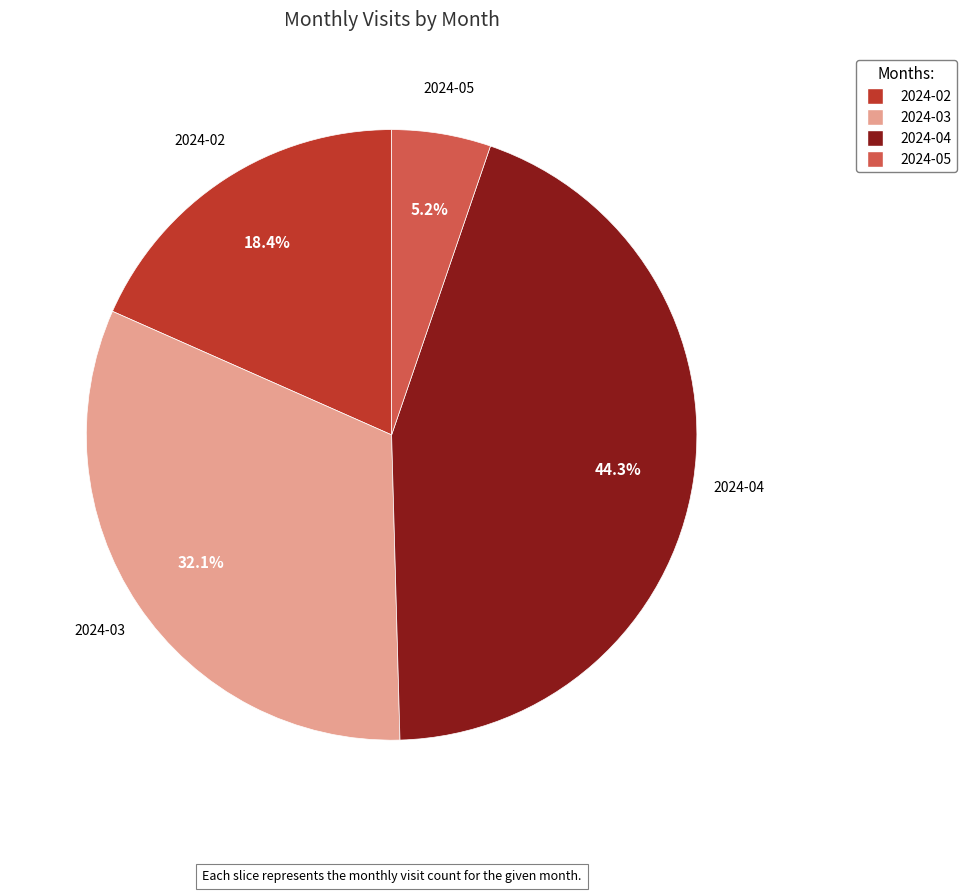

To the nearest percent, what is the average slice percentage?

25%